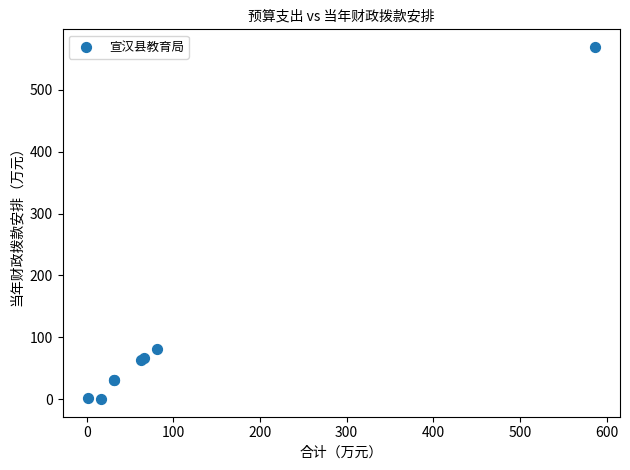

What Y value in the scatter plot is closest to 284?

81.7